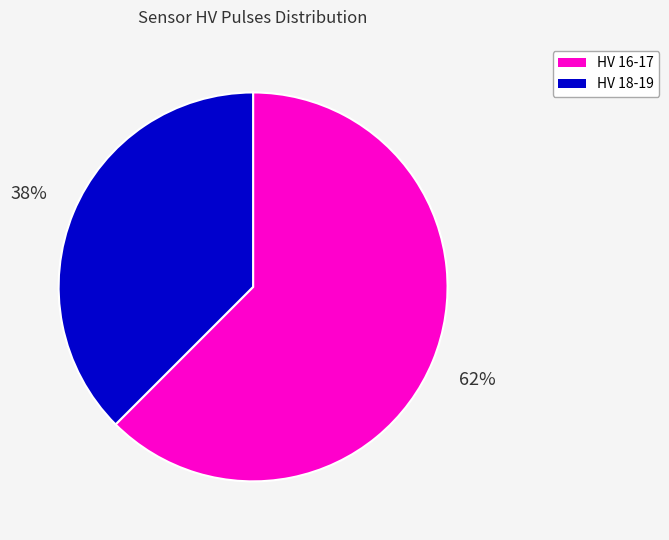

To the nearest percent, what is the average slice percentage?

50%